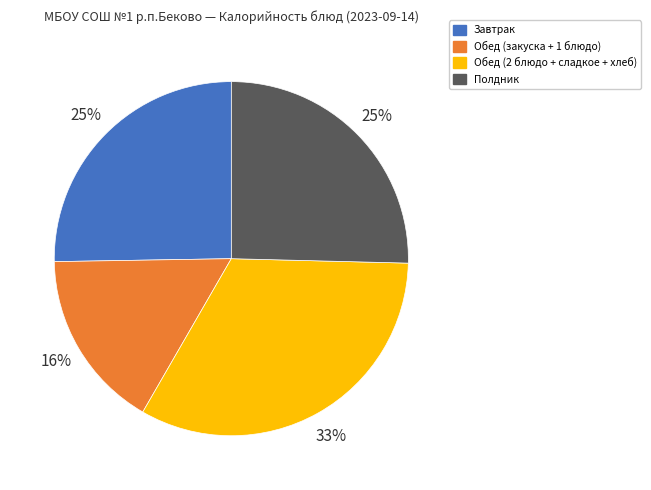

To the nearest percent, what is the average slice percentage?

25%